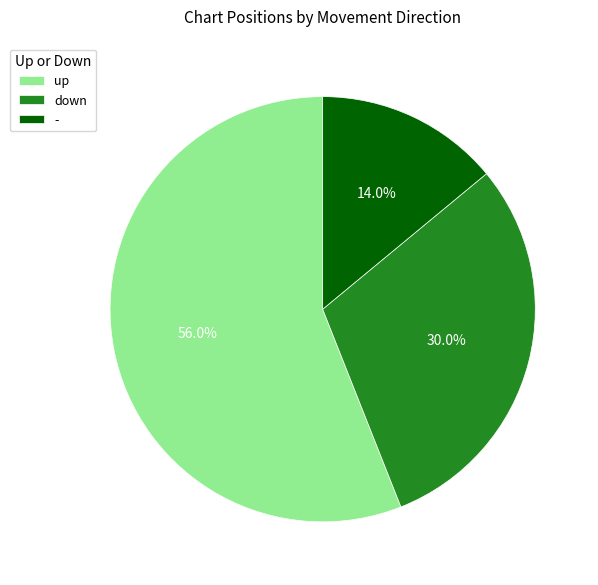

Between up and -, which is larger?

up